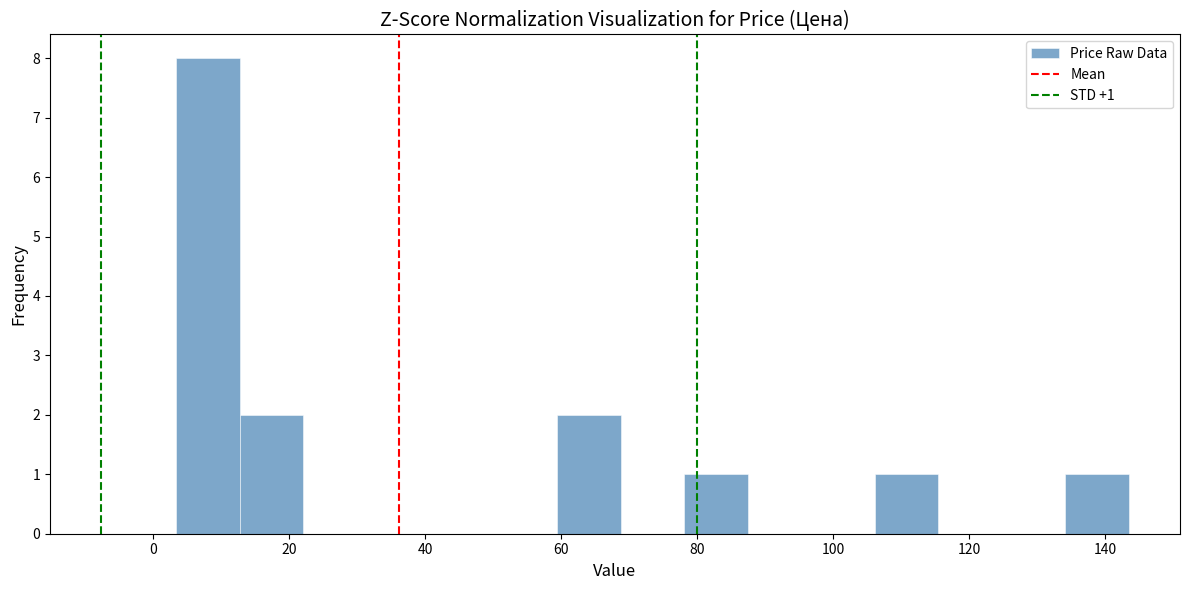

Over which range of the x-axis is the bar tallest?

4 to 12